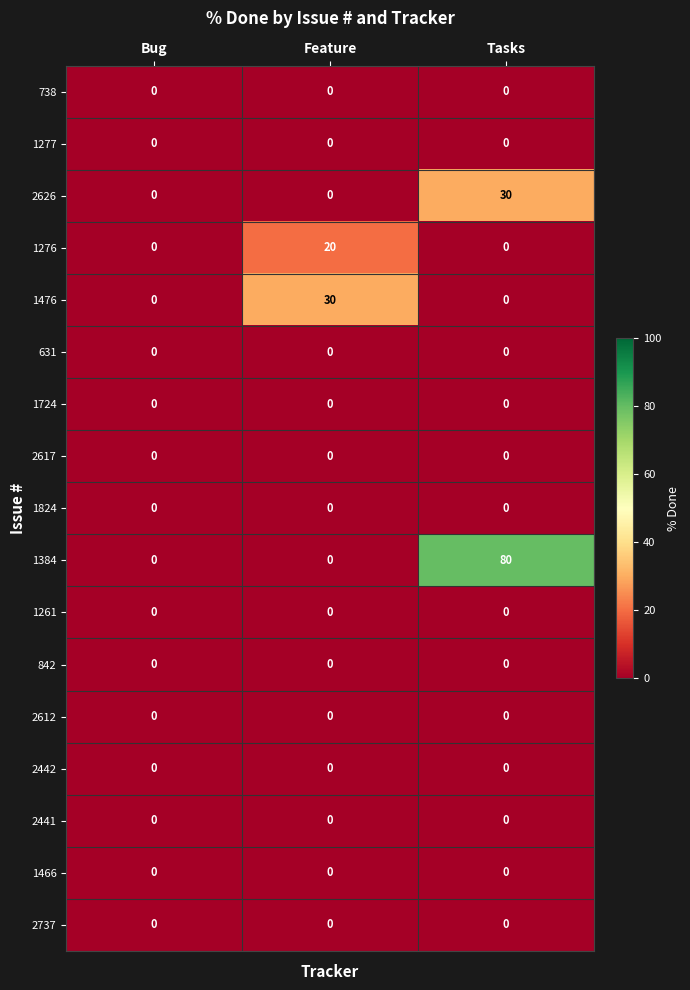

What is the total value across all series at Tasks?

110